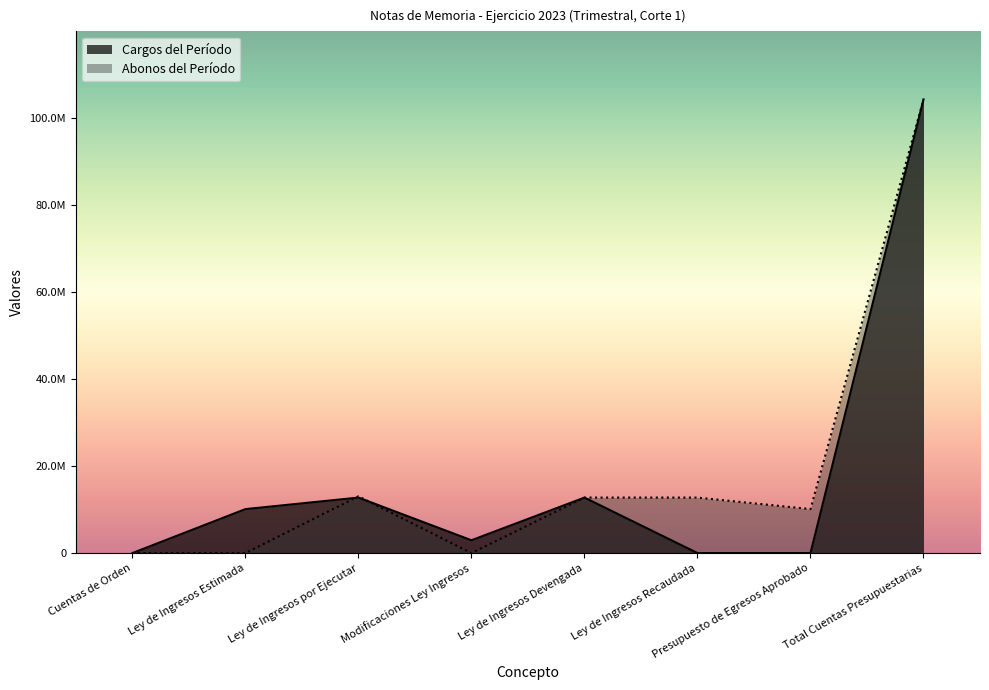

What is the label of the 3rd point from the right?

Ley de Ingresos Recaudada